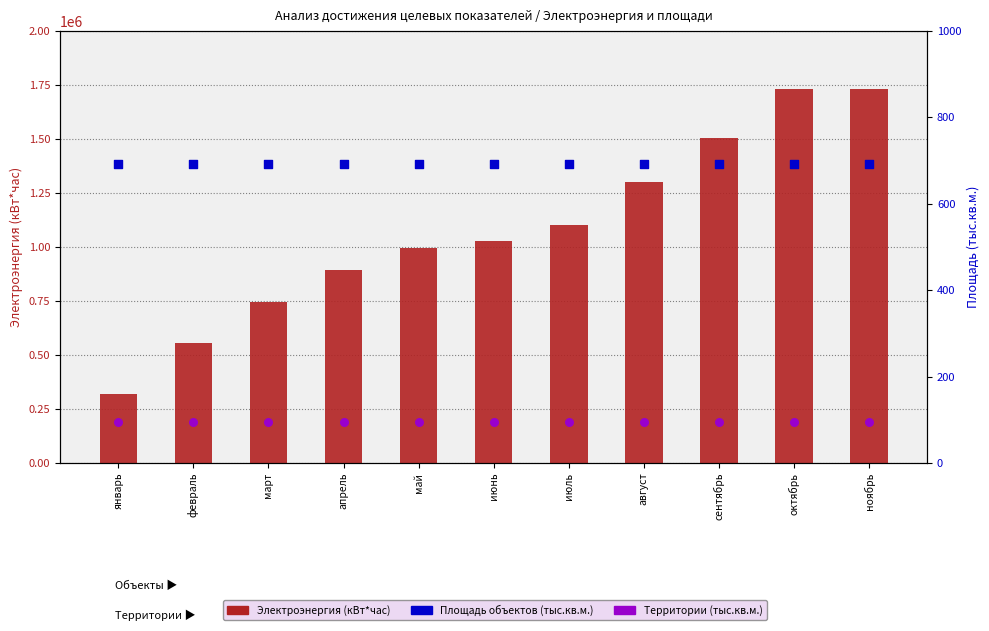

What is the total value across all series at ноябрь?

1732484.9